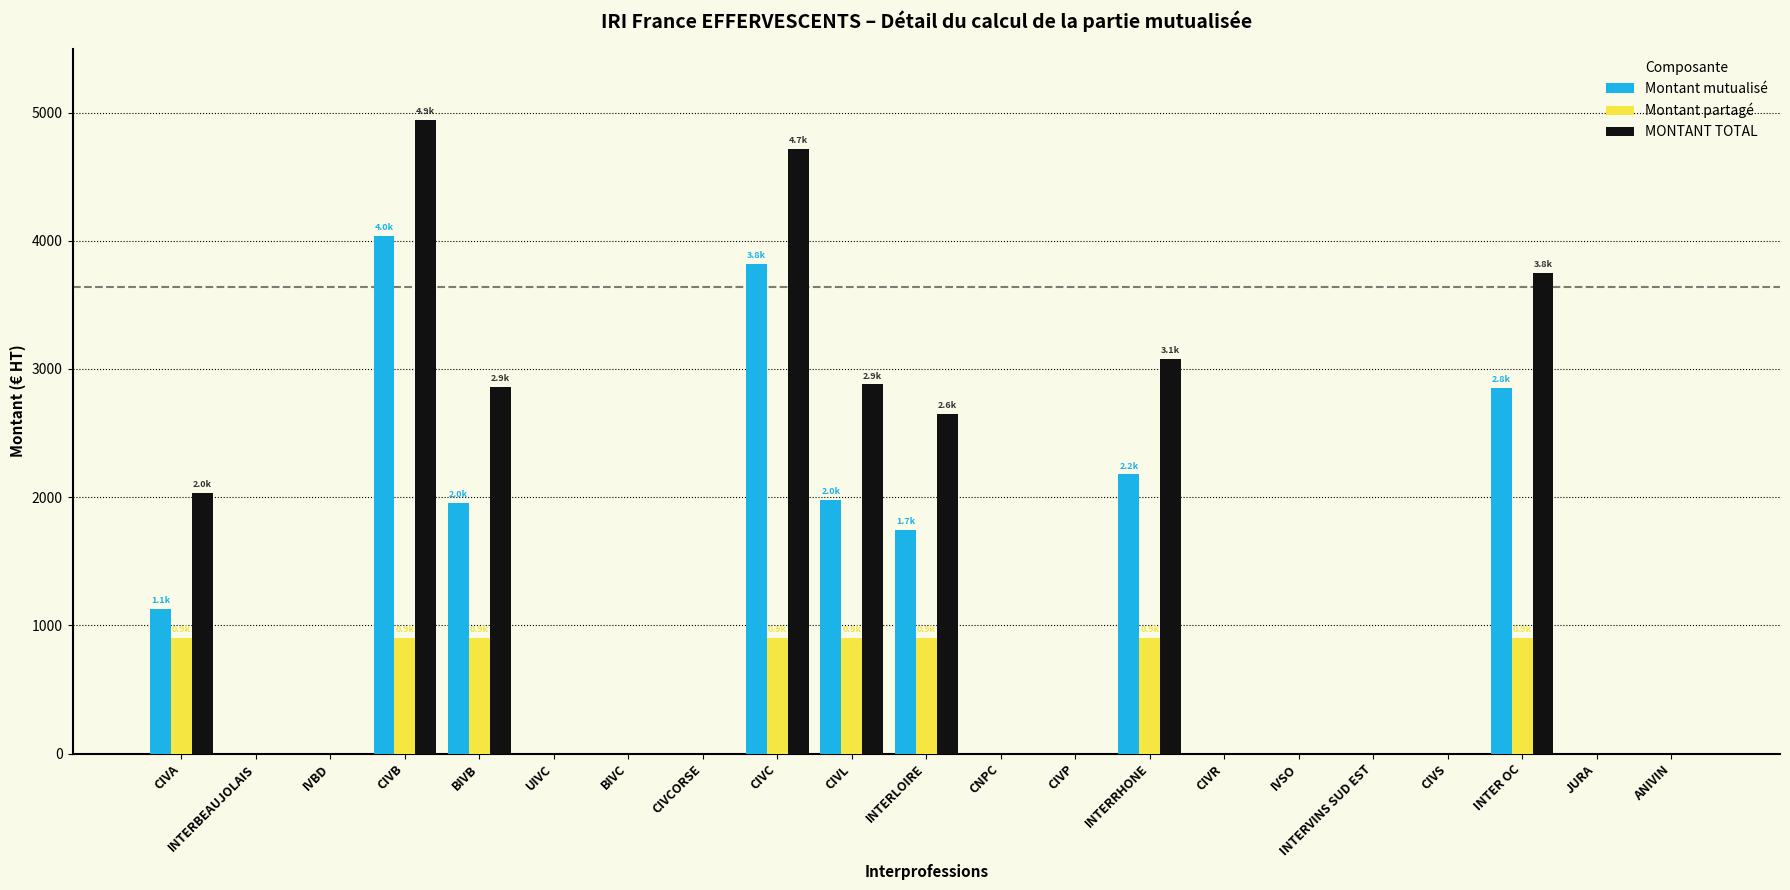

The value of Montant partagé at INTER OC is 903.2. True or false?

True